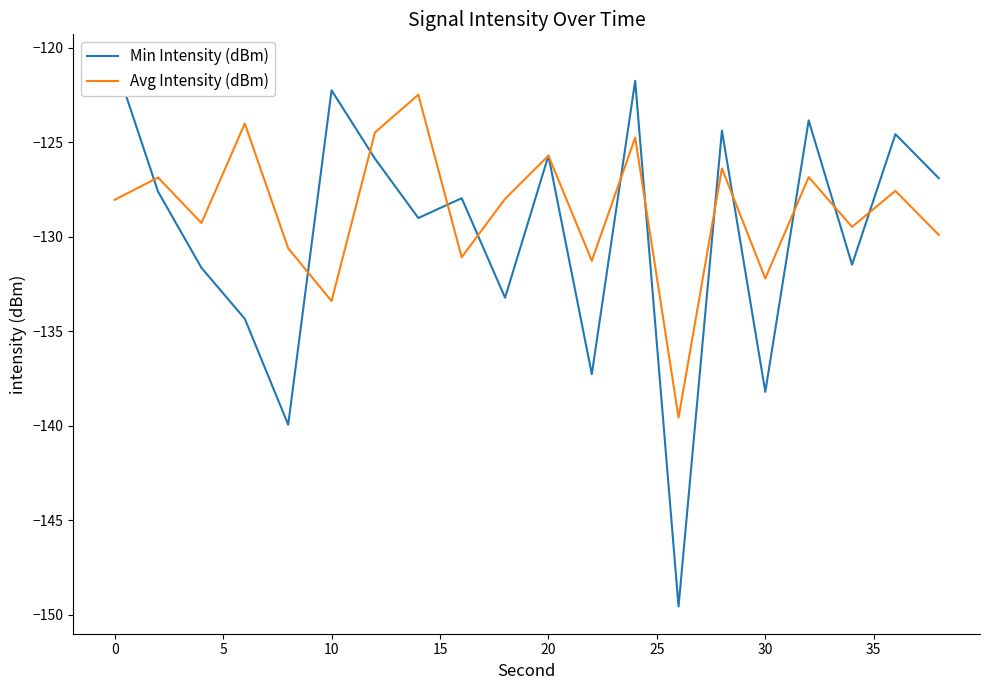

Is it true that Avg Intensity (dBm) equals -46.2 at 30?

False